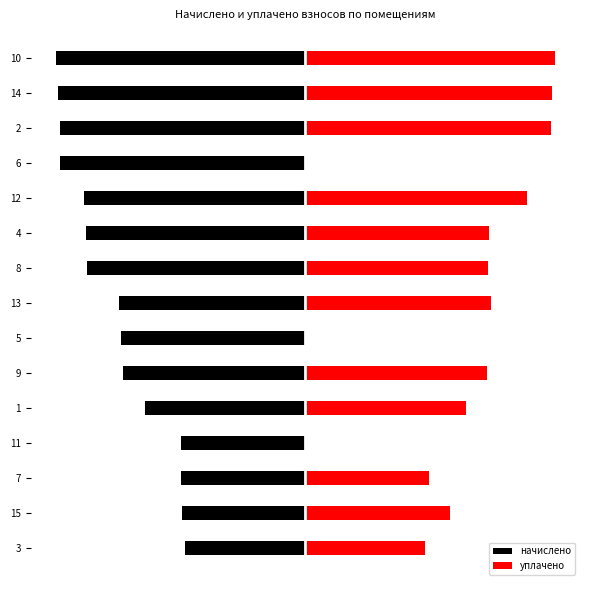

Is it true that начислено equals -1279.5 at 3?

False